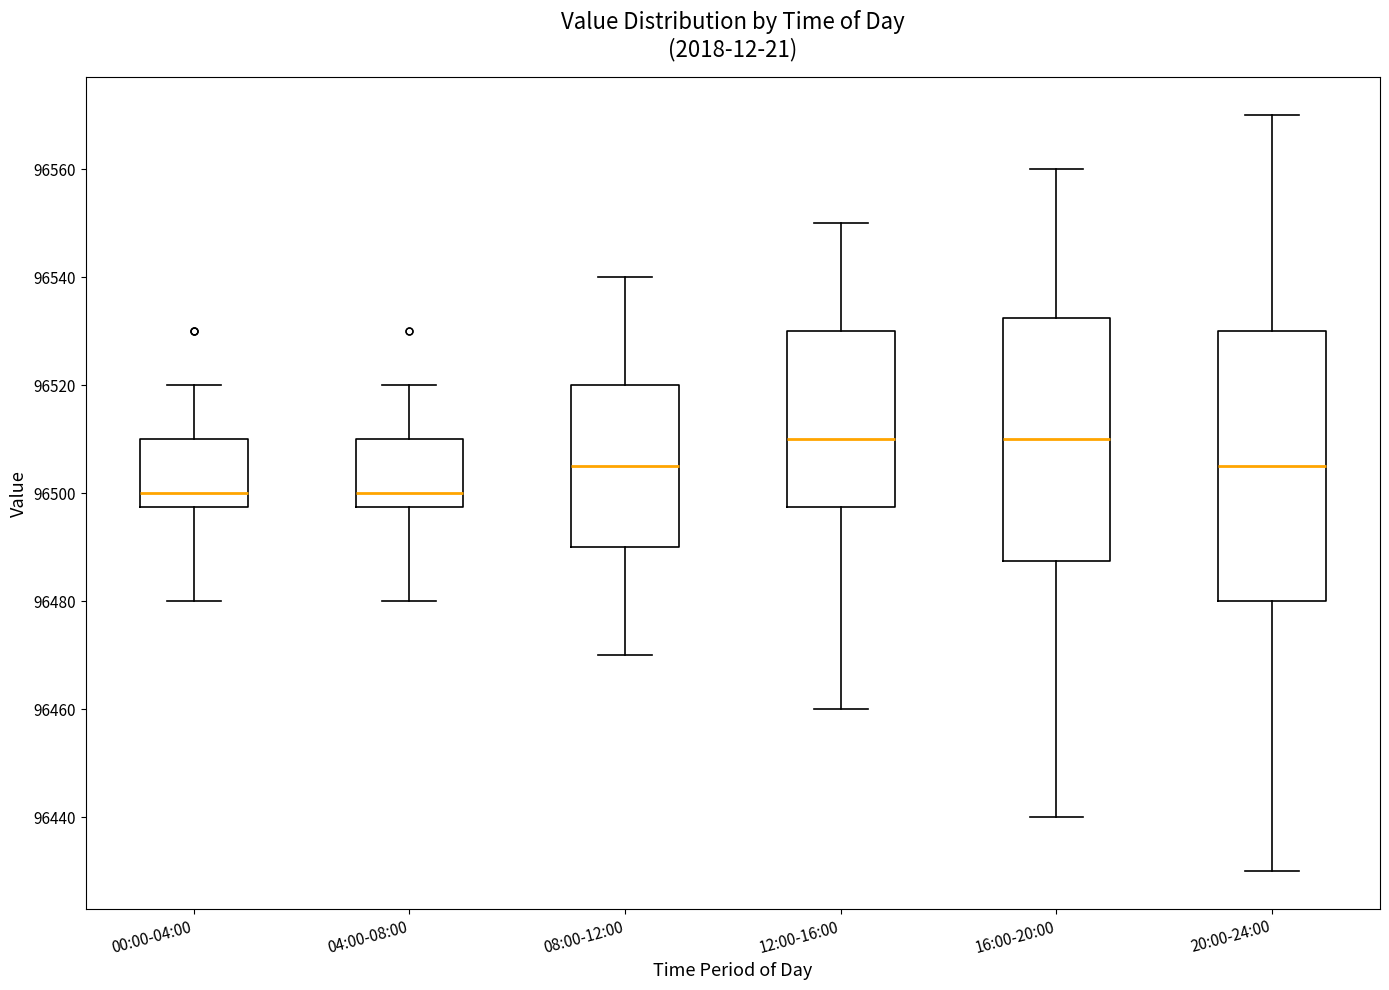

Reading left to right, transcribe this box plot: for each box, give where its median line is, the range the box spans, and where its two whiskers end, as read against the y-axis. The values are not printed on the chart, so give them approximately, as read against the axis.

00:00-04:00: median 96500, box 96498 to 96510, whiskers 96480 to 96520
04:00-08:00: median 96500, box 96498 to 96510, whiskers 96480 to 96520
08:00-12:00: median 96506, box 96490 to 96520, whiskers 96470 to 96540
12:00-16:00: median 96510, box 96498 to 96530, whiskers 96460 to 96550
16:00-20:00: median 96510, box 96488 to 96532, whiskers 96440 to 96560
20:00-24:00: median 96506, box 96480 to 96530, whiskers 96430 to 96570